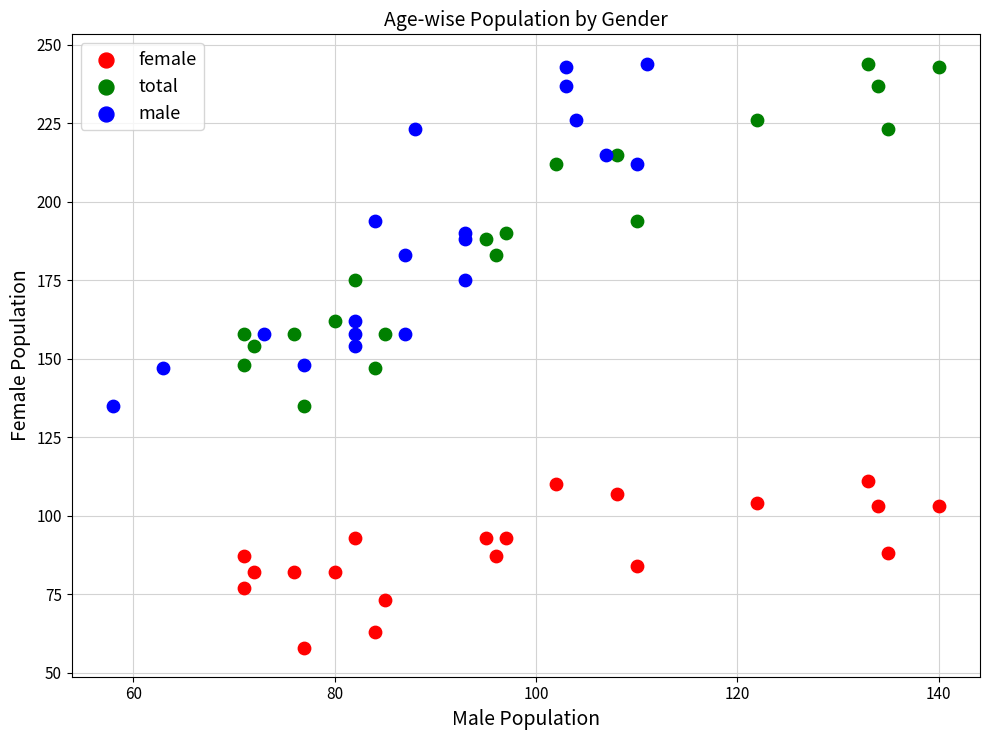

Which series reaches the minimum Y coordinate?

female